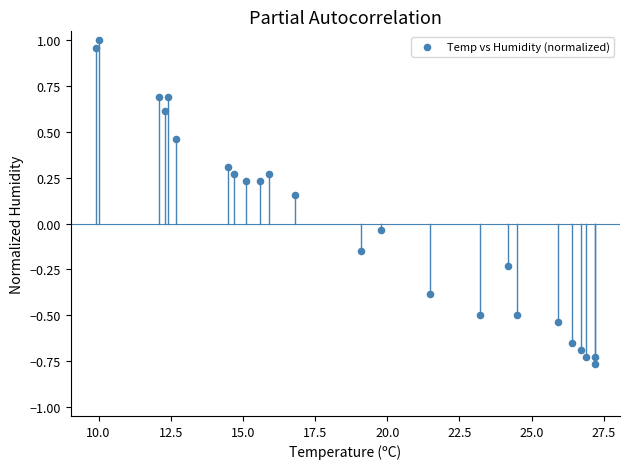

Count the number of points in this scatter plot.

24